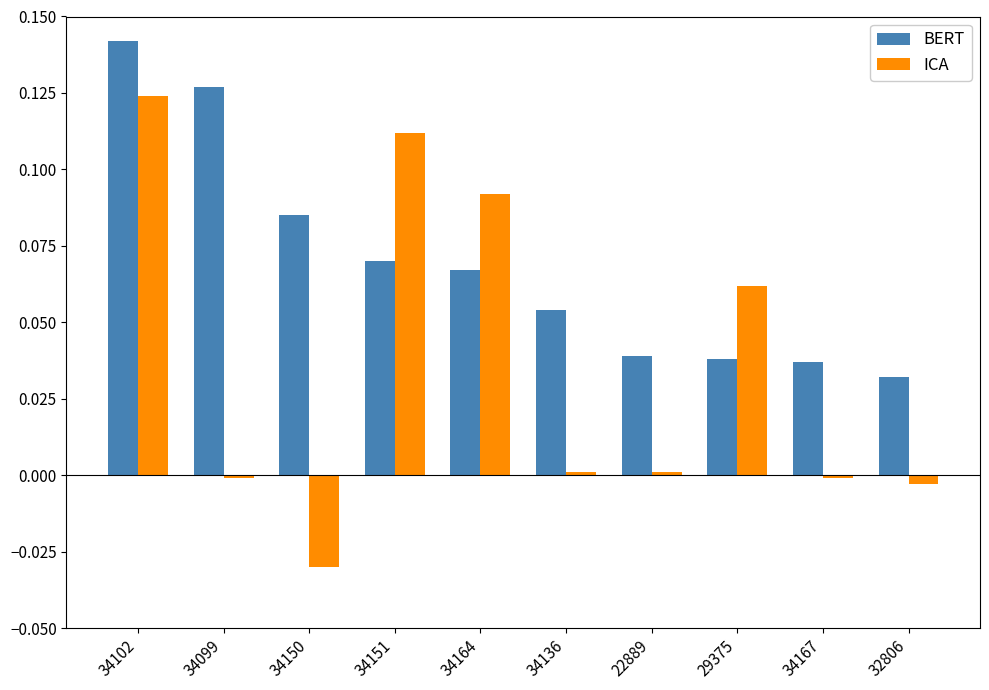

What is the sum of all ICA values?

0.4